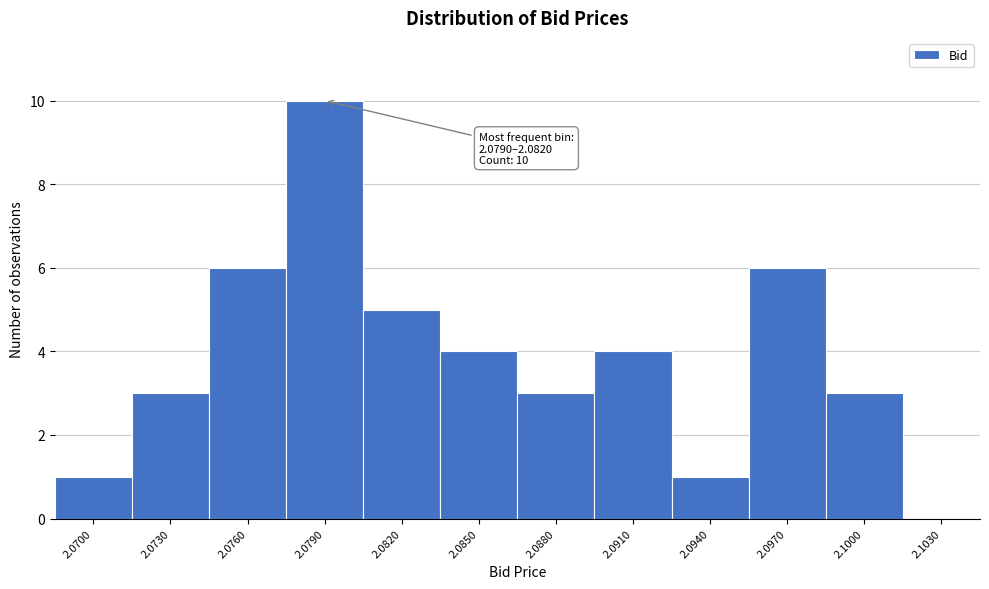

Reading left to right, extract all data points from this chart.

2.0700=1	2.0730=3	2.0760=6	2.0790=10	2.0820=5	2.0850=4	2.0880=3	2.0910=4	2.0940=1	2.0970=6	2.1000=3	2.1030=0